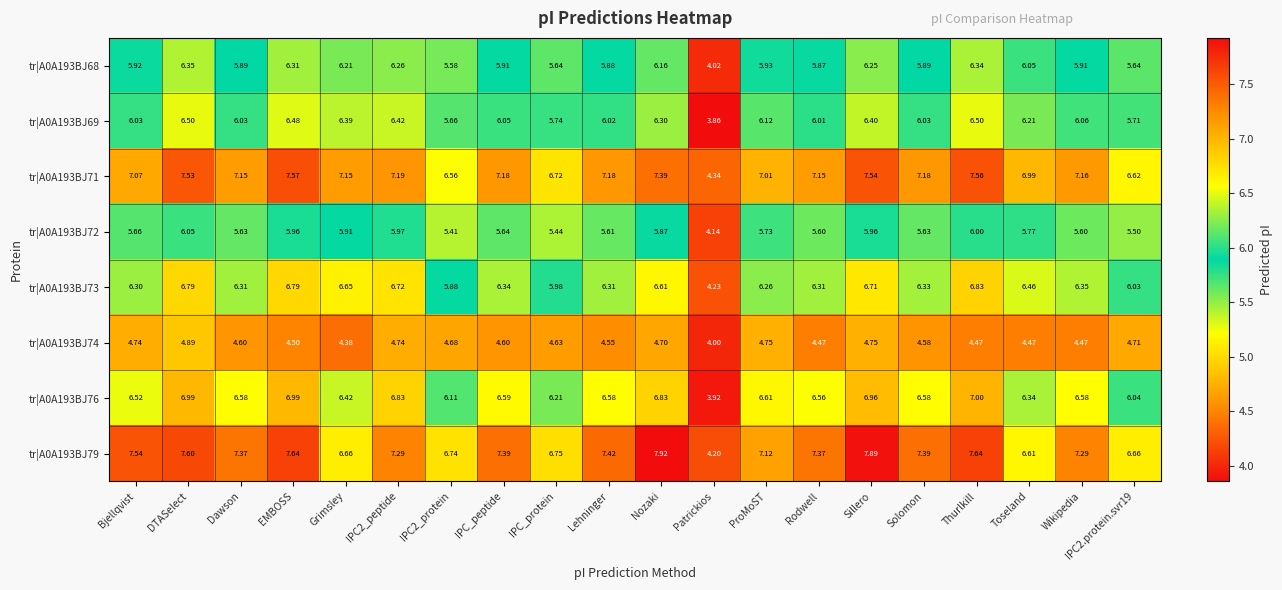

Which category has the highest value across all series?

Nozaki